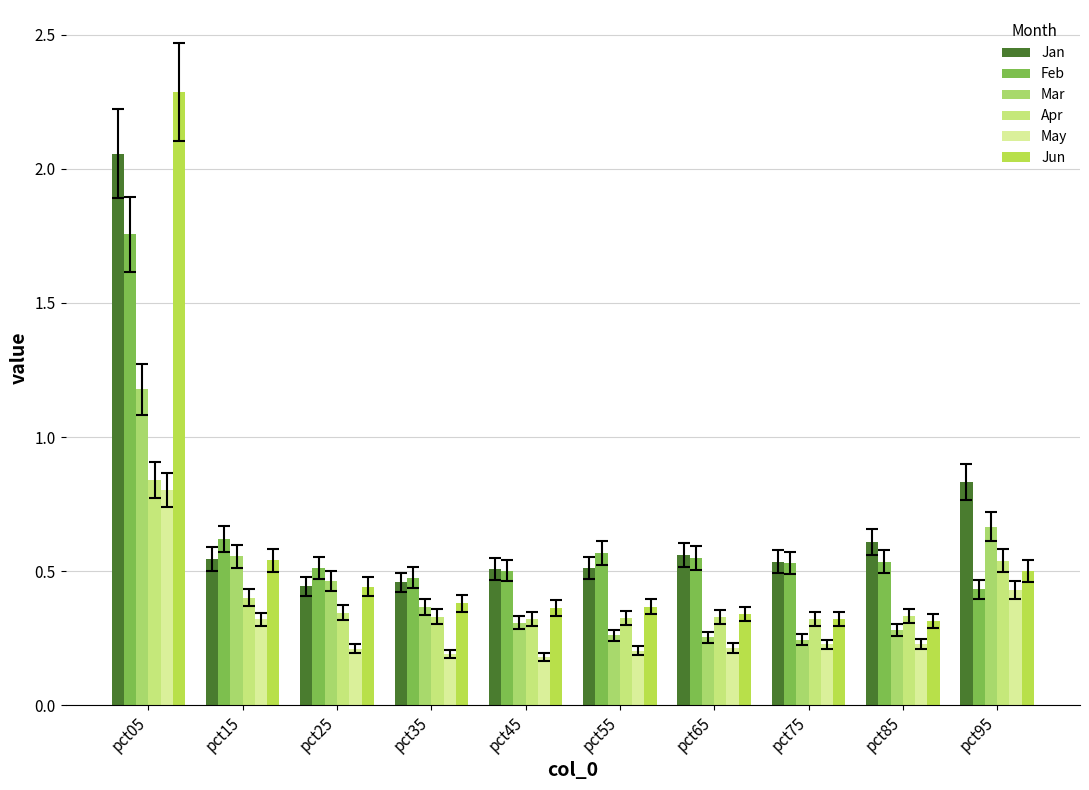

Is it true that Feb equals 0.3 at pct35?

False